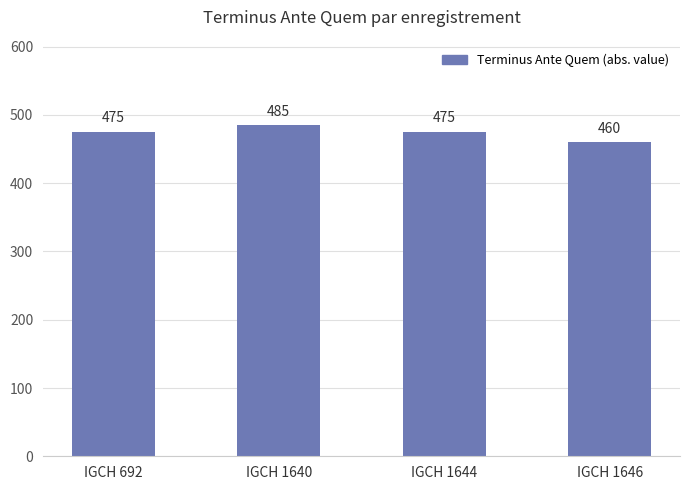

What is the average value?

474